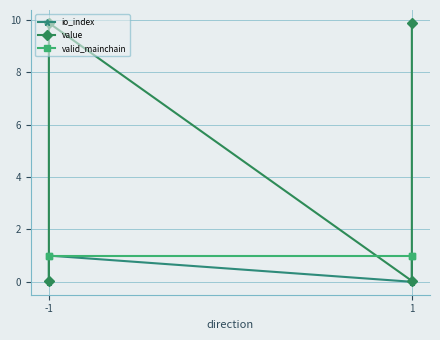

True or false: value and io_index intersect in this chart.

False